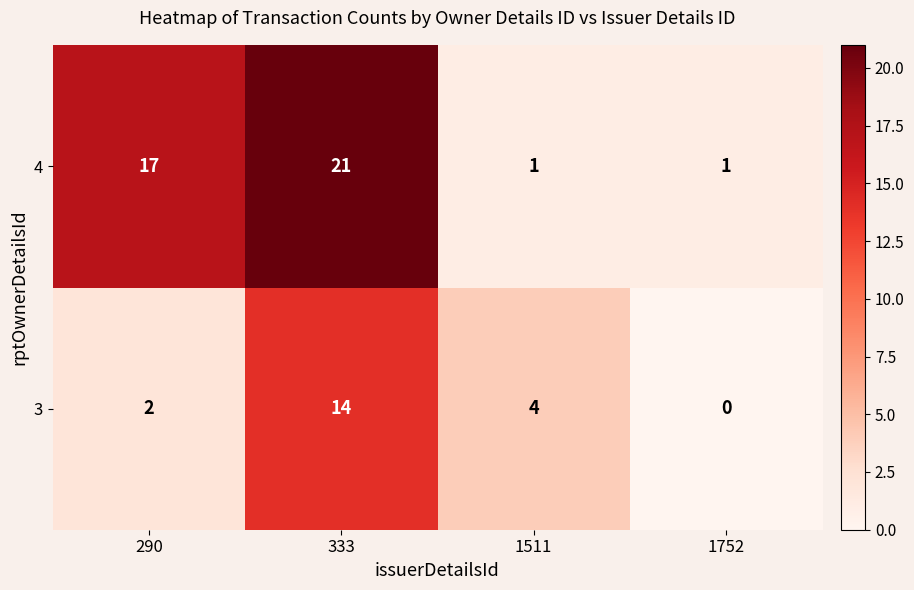

List the series in order of their peak value, highest first.

4, 3